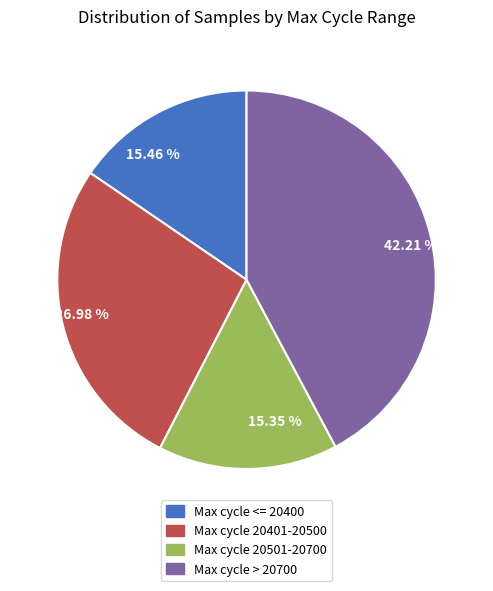

What is the ratio of the value at 15.46 % to the value at 42.21 %?

0.4